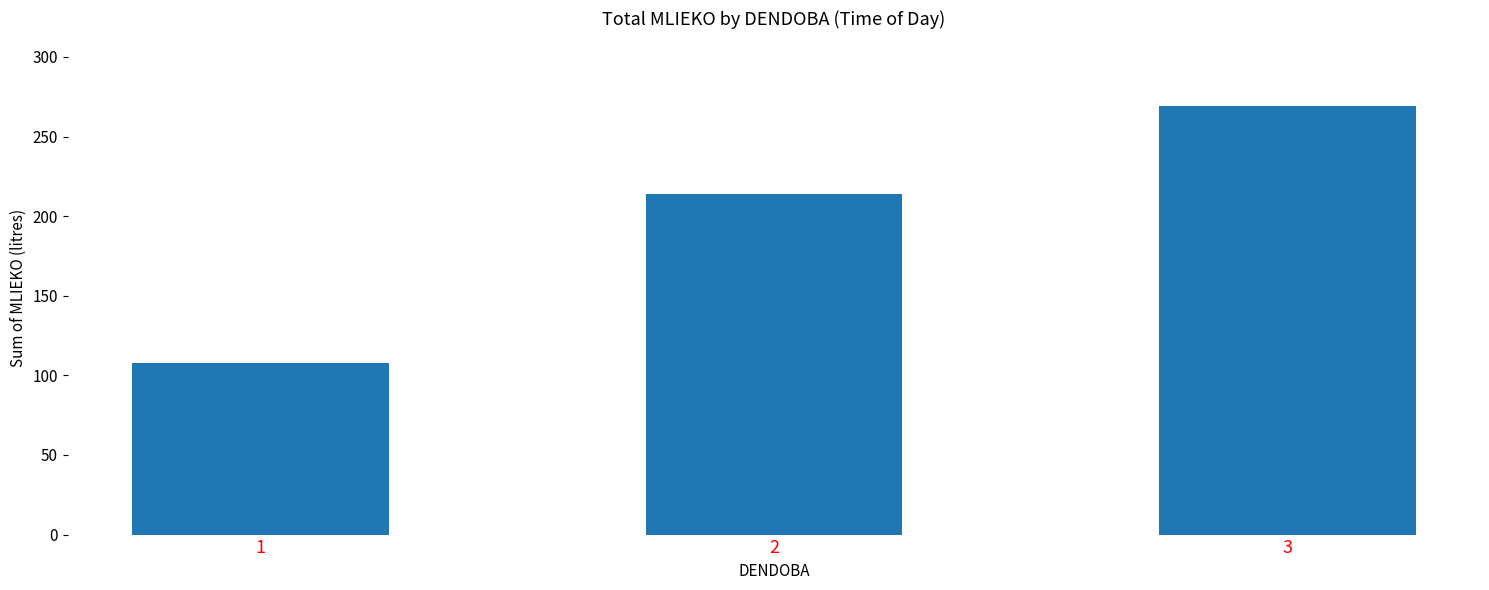

At which category does the chart reach its peak across all series?

3